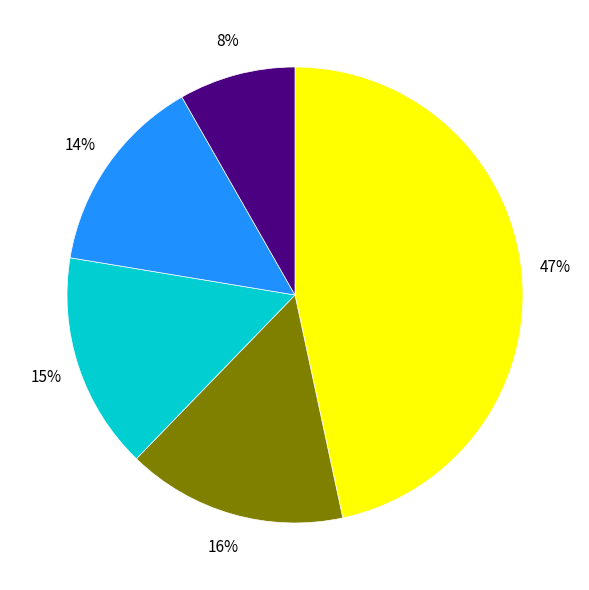

Is there any slice that represents more than half of the pie?

No